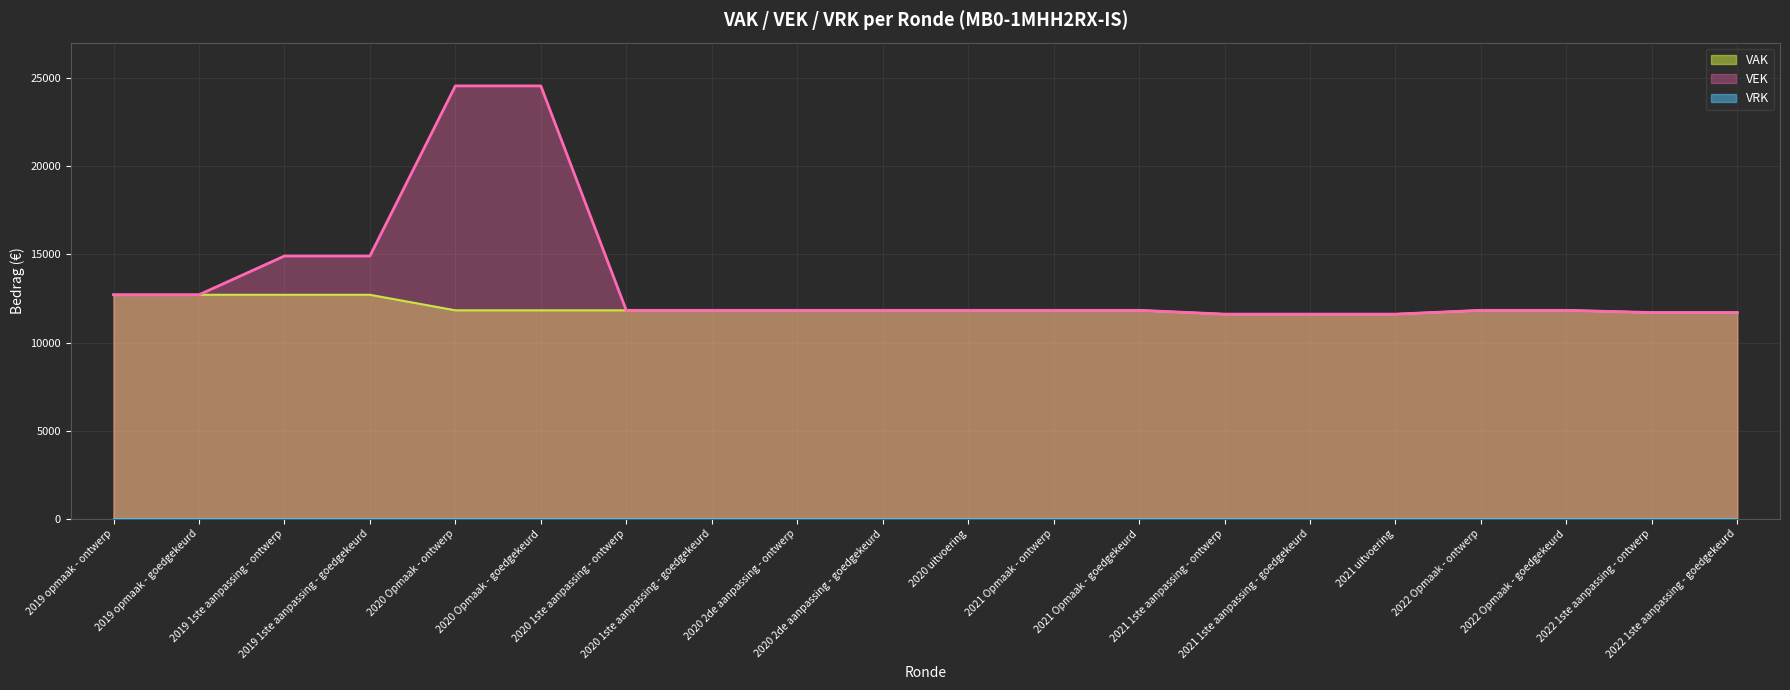

True or false: VEK has a value of 4032 at 2020 2de aanpassing - ontwerp.

False